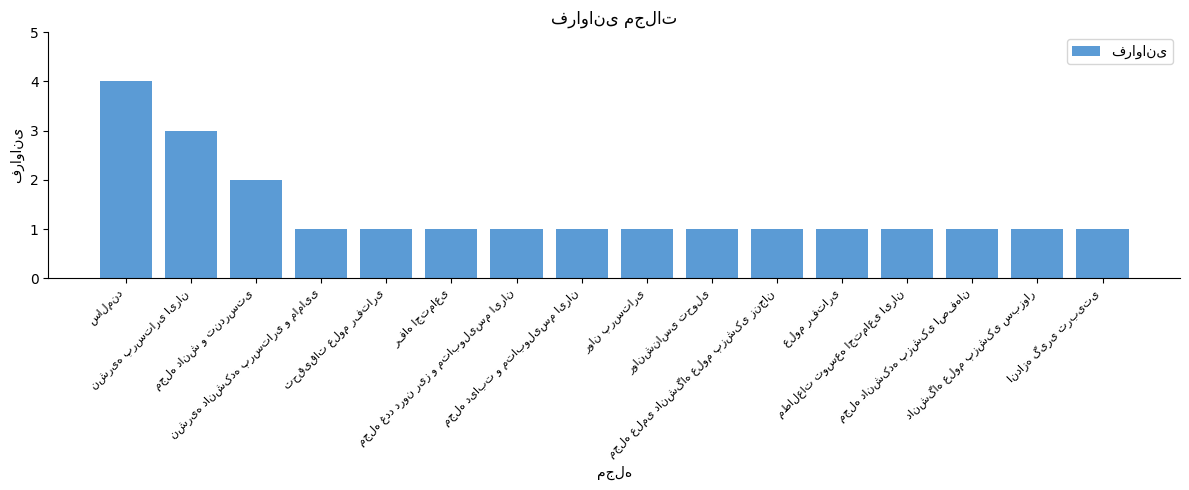

What is the value of the 11th bar from the left?

1